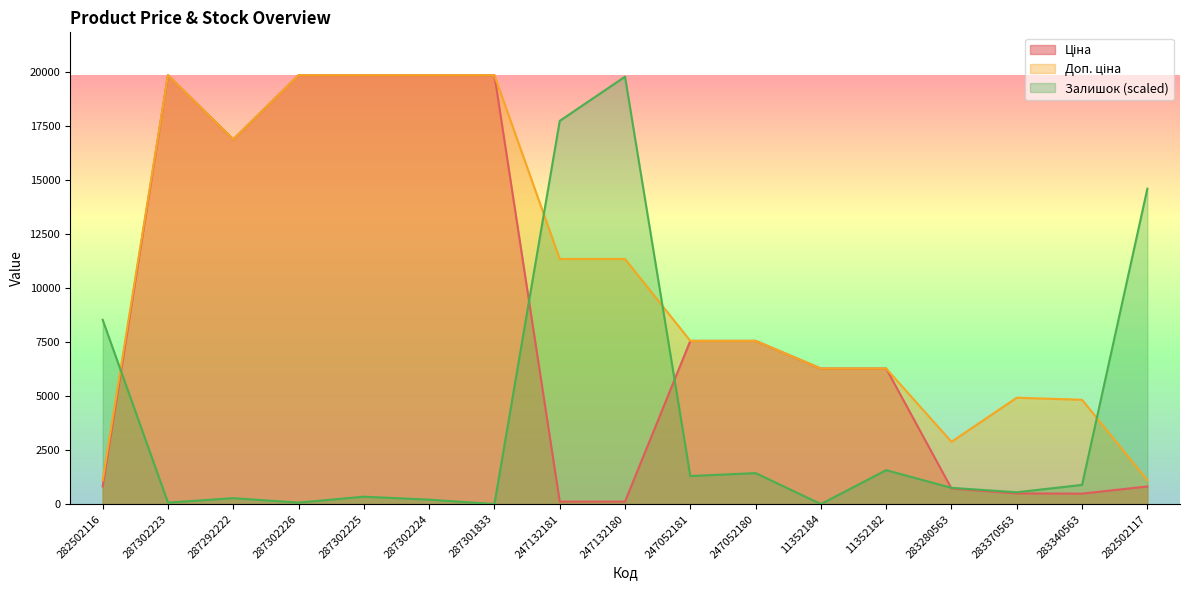

True or false: Доп. ціна and Ціна intersect in this chart.

False